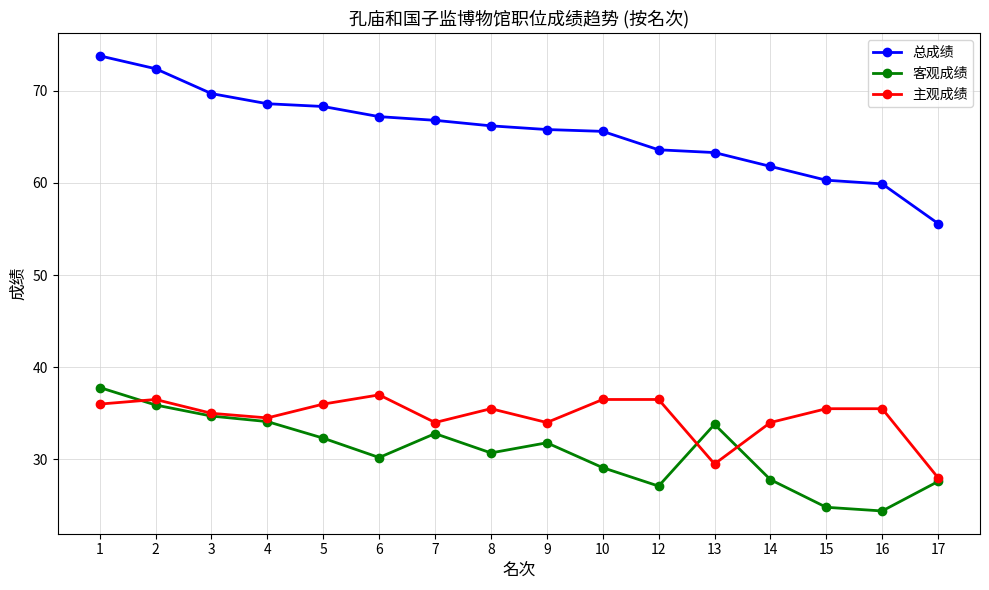

What is the value of the 主观成绩 point at the 8th from the left?

35.5